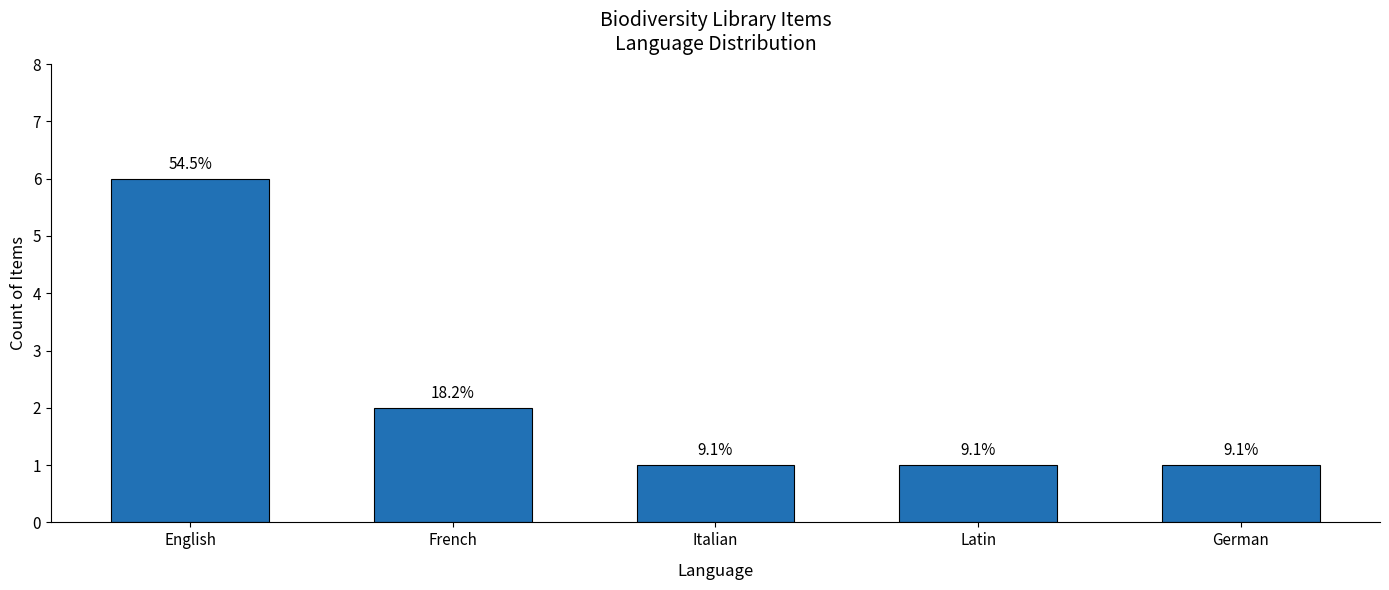

True or false: the data shows 6 at English.

True